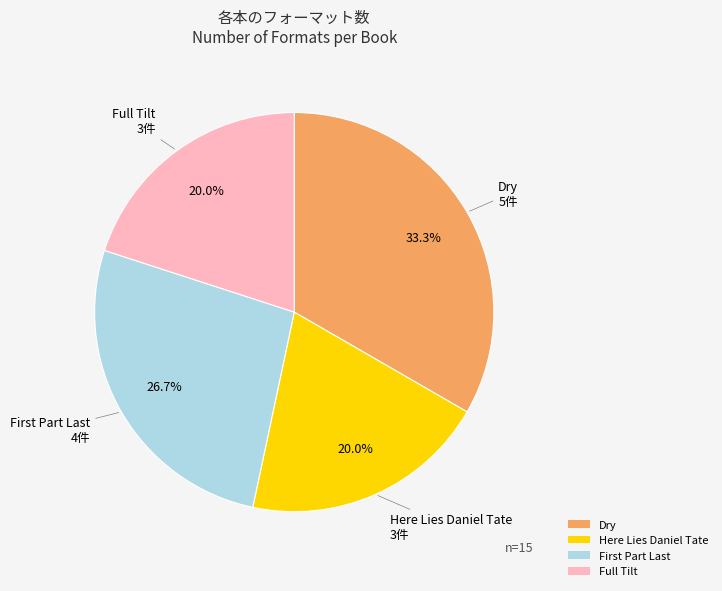

Is there any slice that represents more than half of the pie?

No